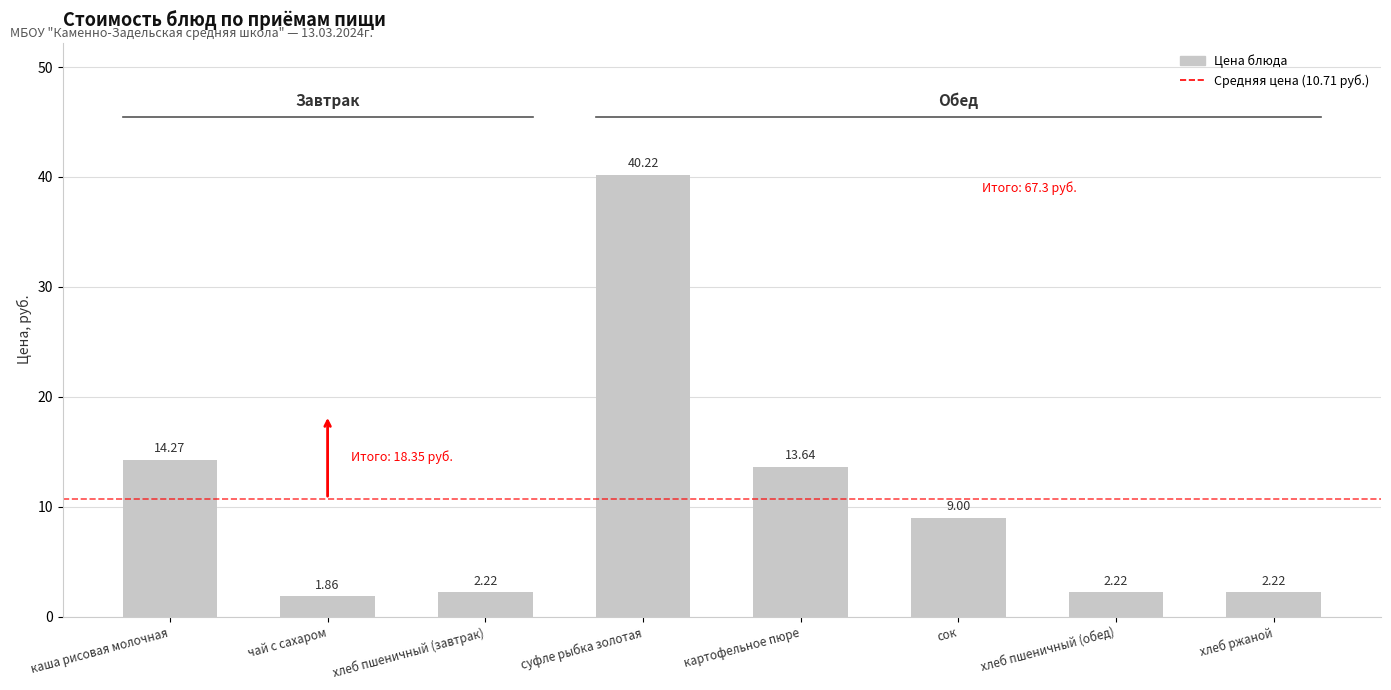

How many distinct data groups are displayed?

1